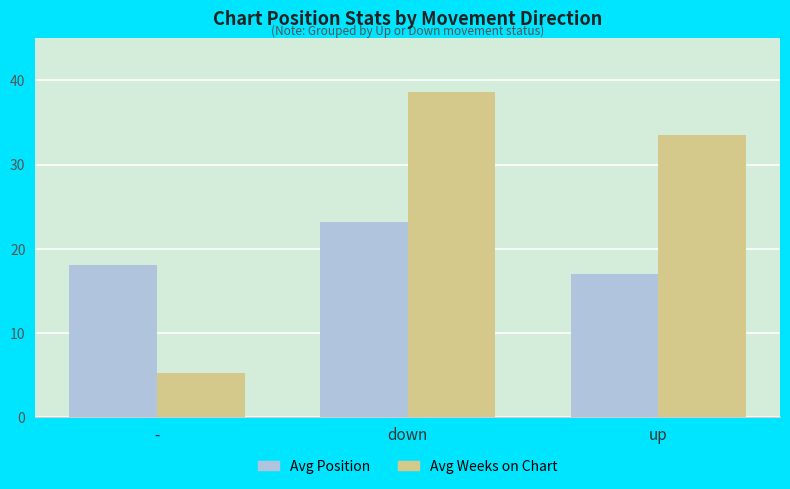

Rank the series at down from lowest to highest value.

Avg Position, Avg Weeks on Chart